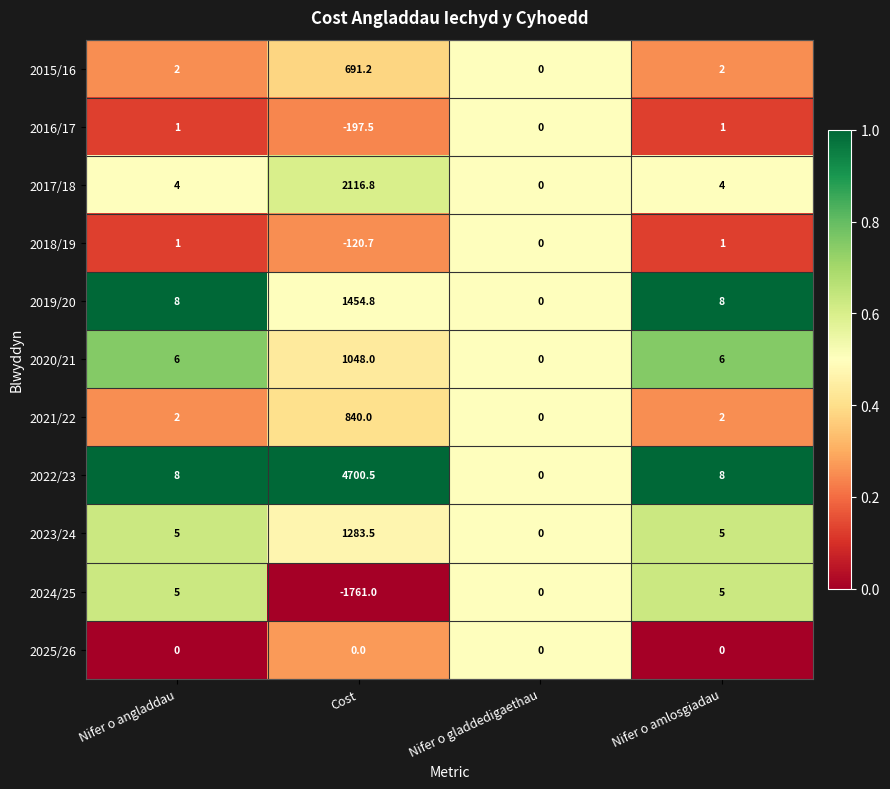

Read the 2019/20 value at Cost.

1454.8